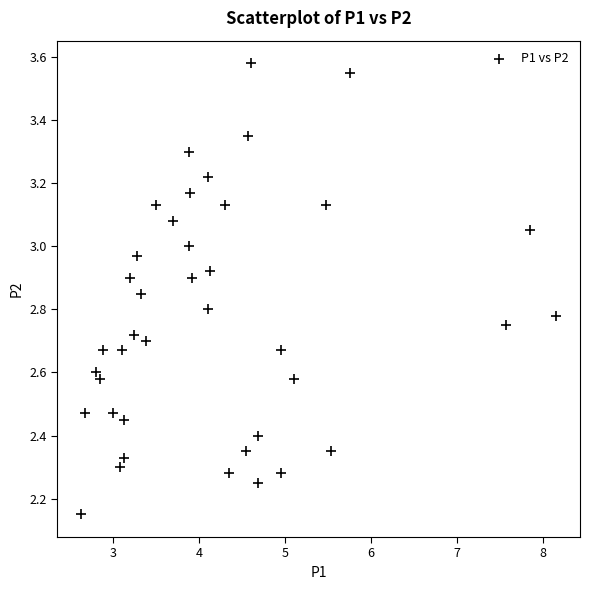

What is the range of Y values (max minus min)?

1.4